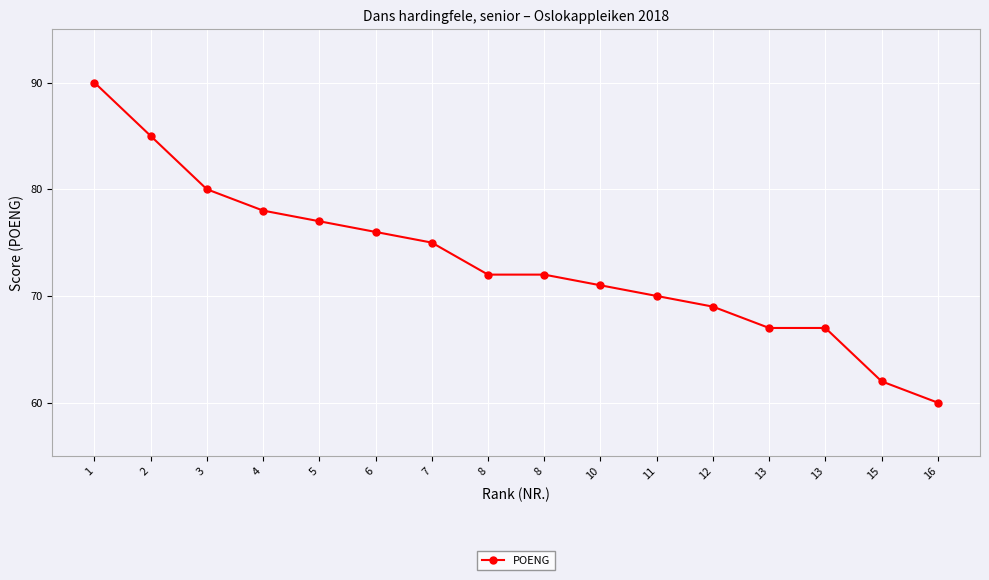

How many series are shown in this chart?

1